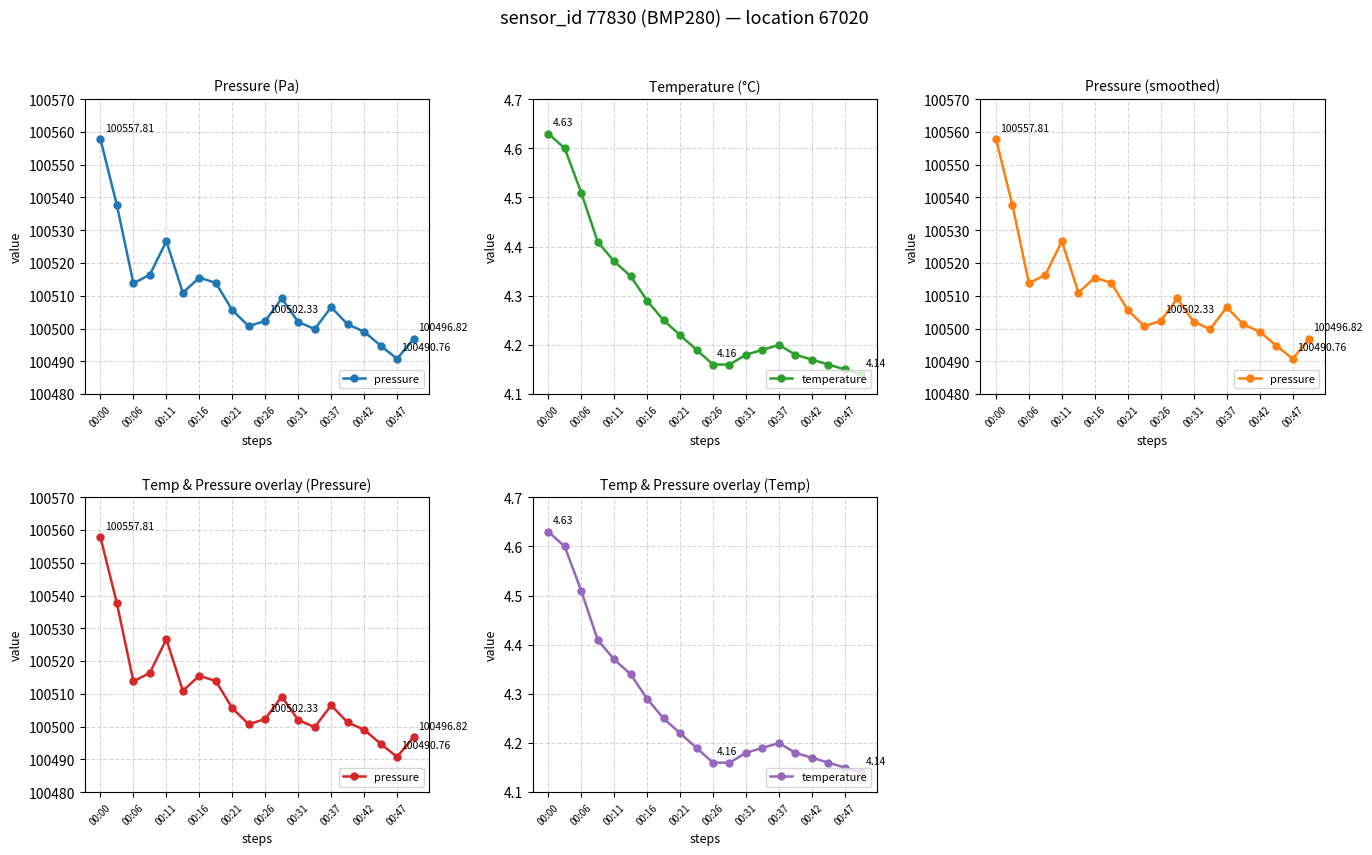

What is the greatest value displayed?

100557.8